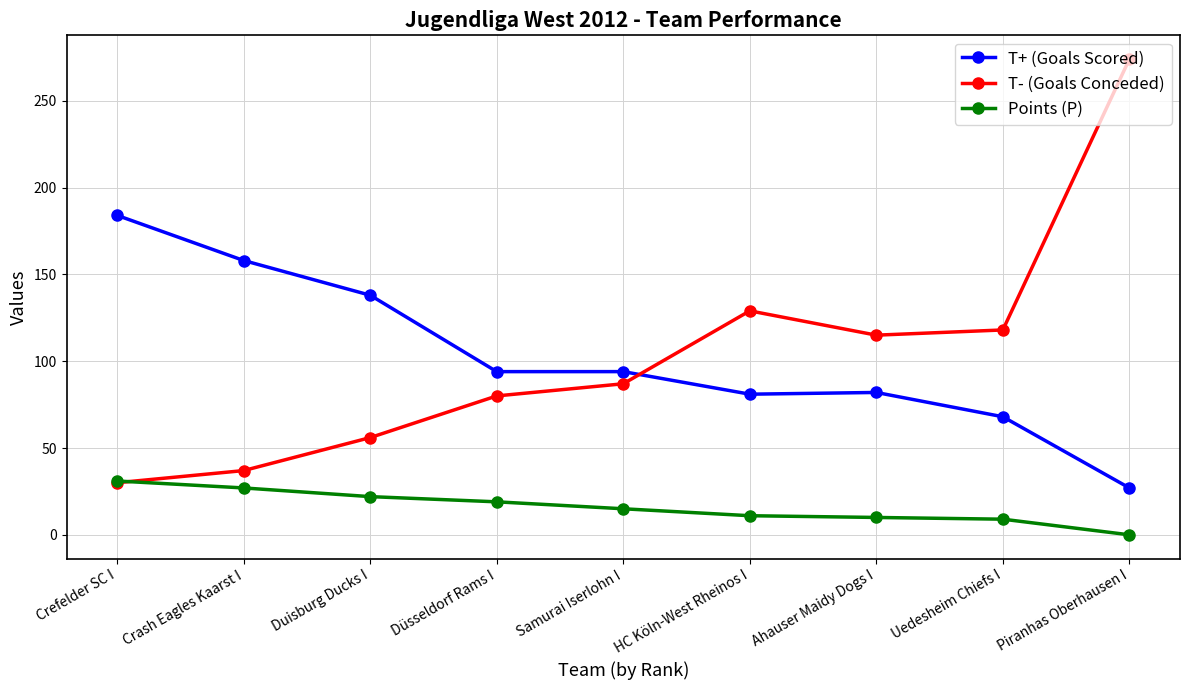

What is the highest value of the Points (P) series?

31